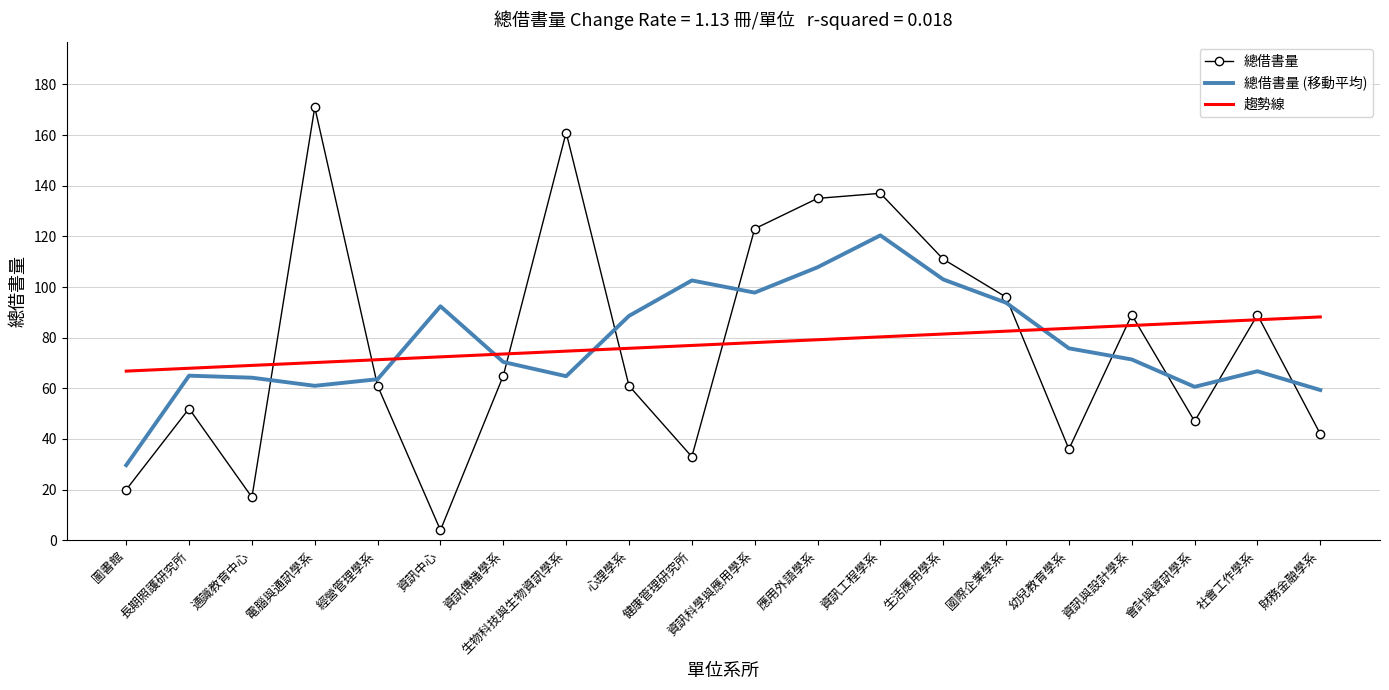

What is the maximum value for 總借書量 (移動平均)?

120.4